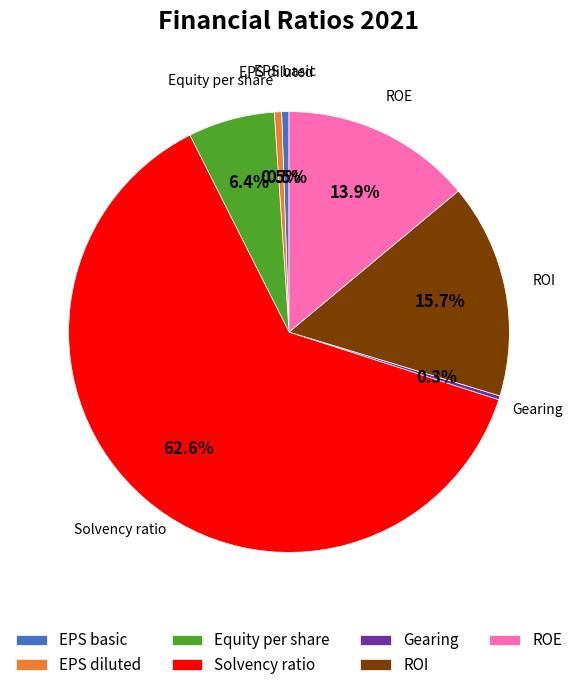

To the nearest percent, what percentage of the pie is Equity per share?

6%